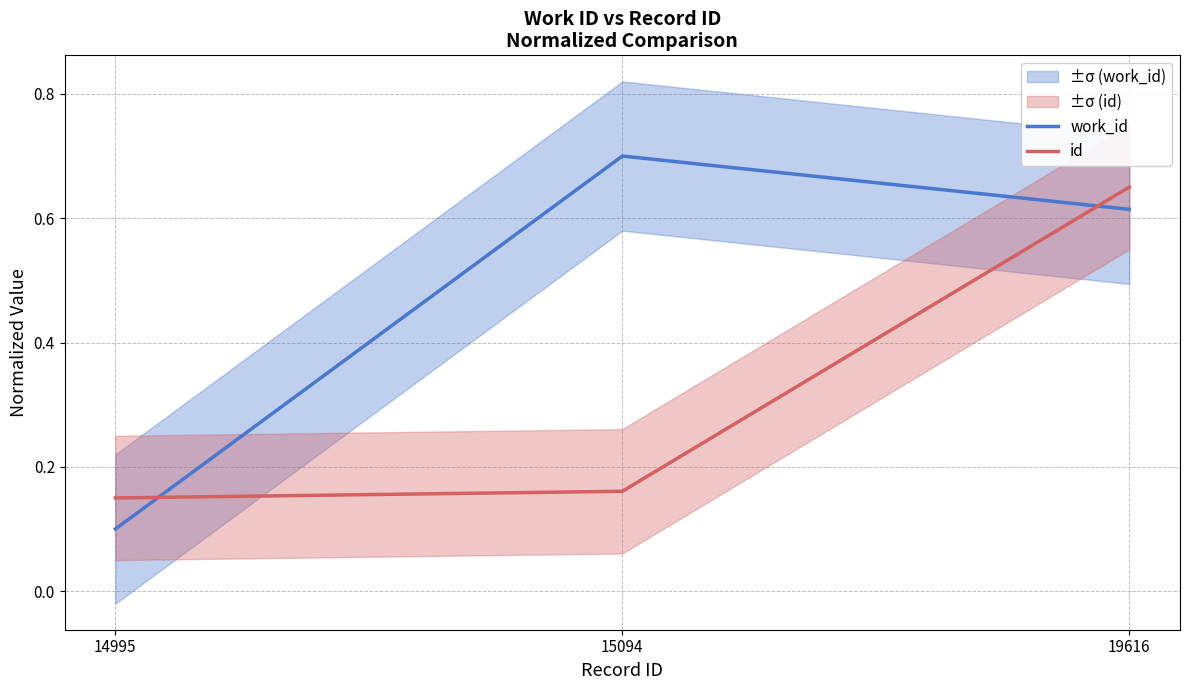

List the series in order of their peak value, highest first.

work_id, id